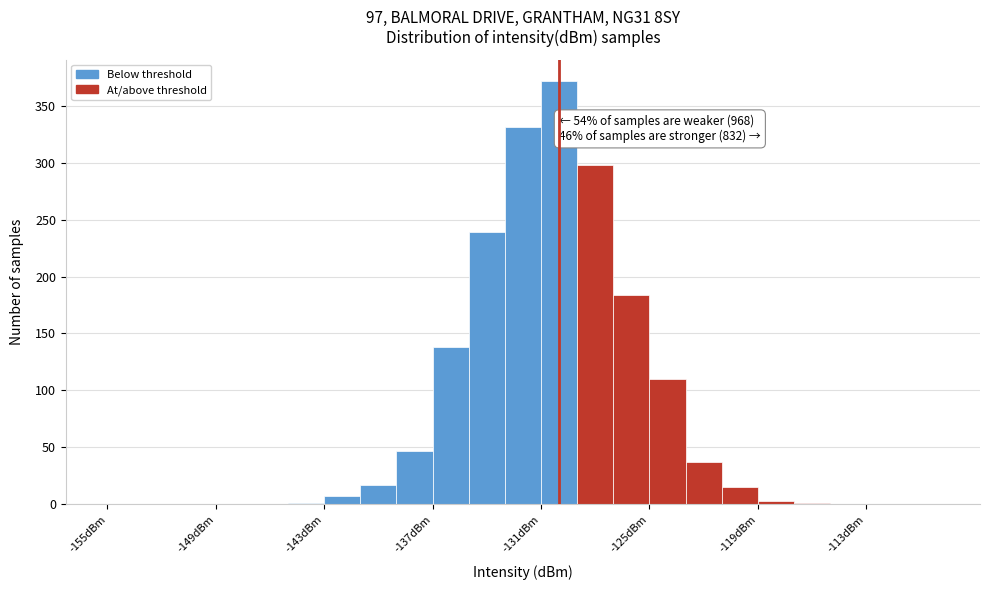

Around what value on the x-axis is the tallest bar? Give the approximate position of its centre, as read against the axis.

-130